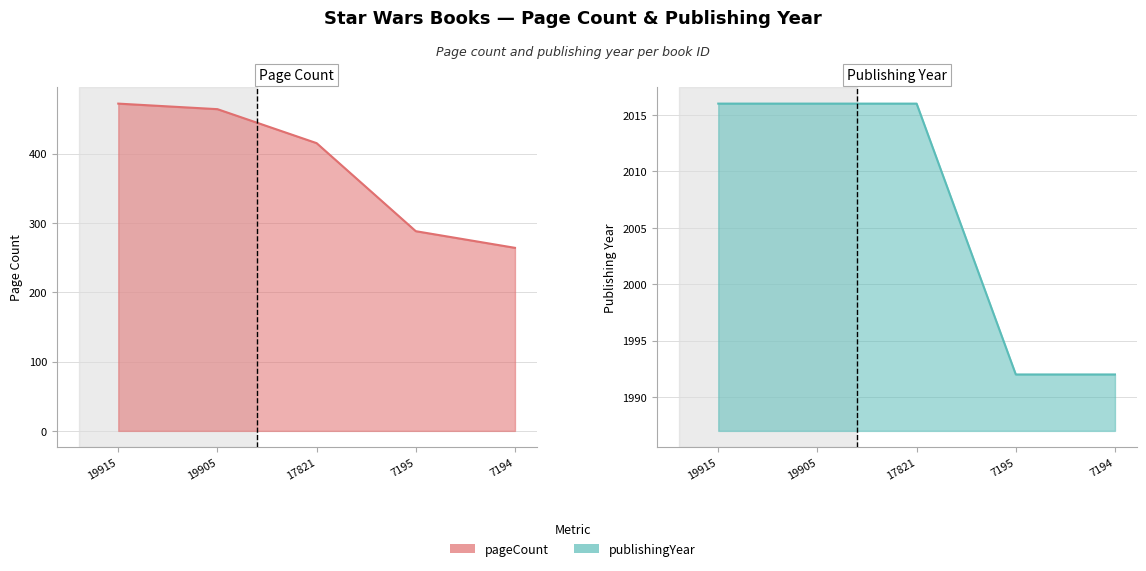

What are all the series names shown in the legend?

pageCount, publishingYear